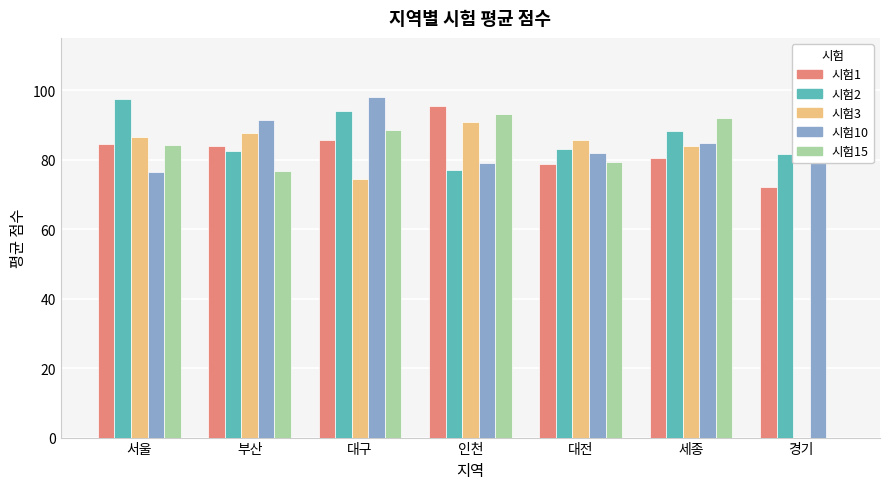

What is the total value across all series at 대전?

408.4